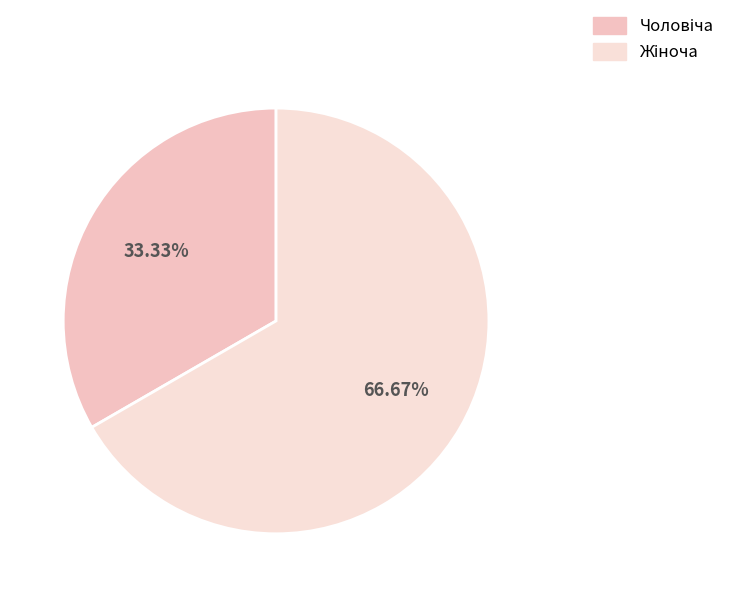

How many slices are in this pie chart?

2